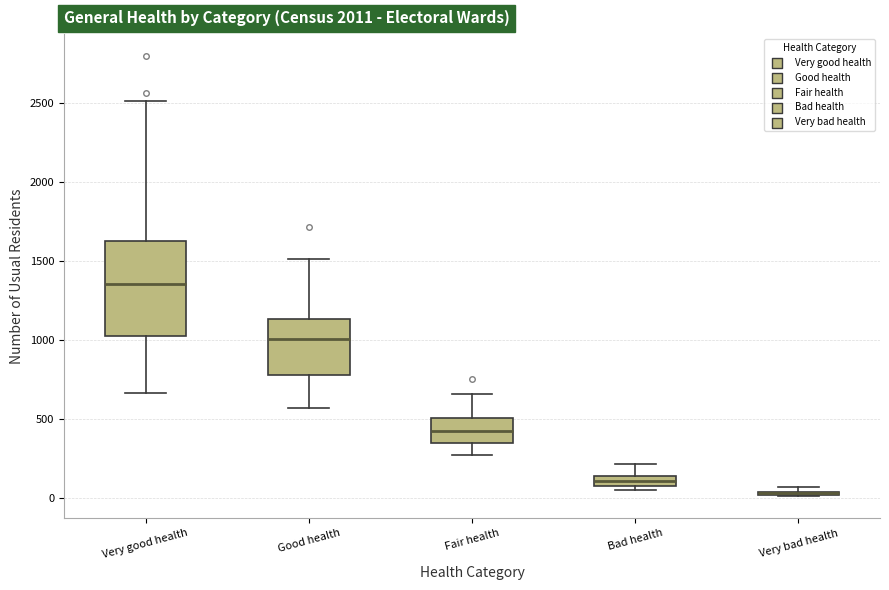

Comparing the boxes themselves (not the whiskers), which one is the tallest?

Very good health